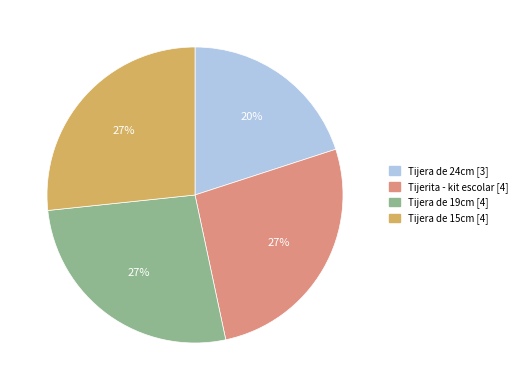

Is it true that Tijera de 19cm is 27% of the pie?

True